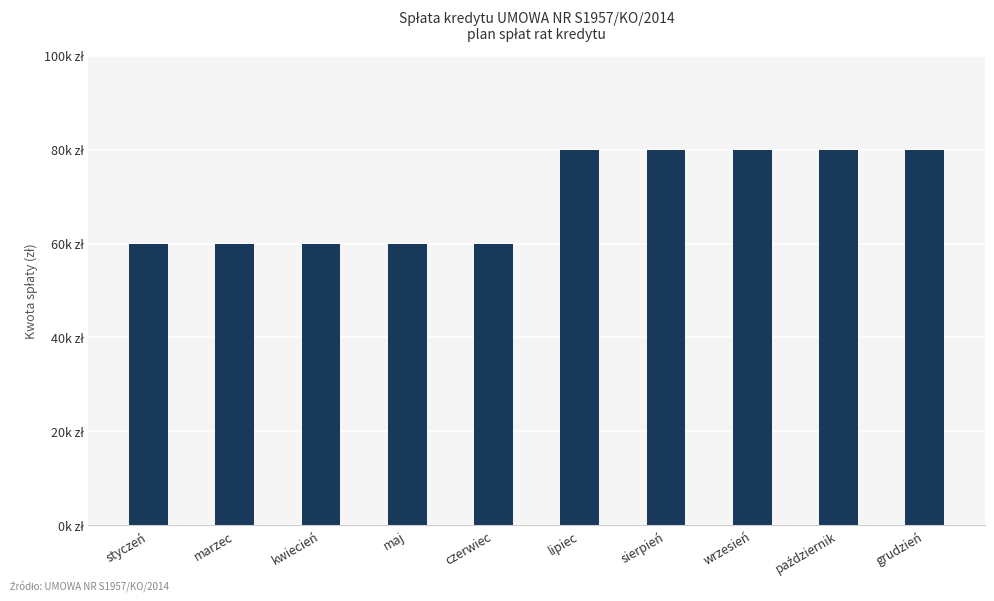

What is the ratio of the value at lipiec to the value at kwiecień?

1.3